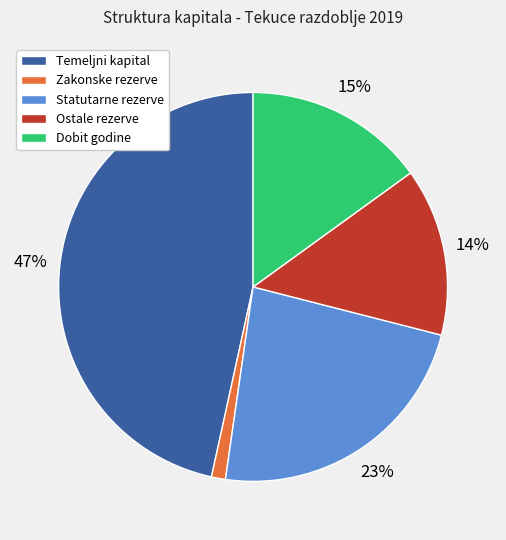

Count the number of slices in the pie.

5